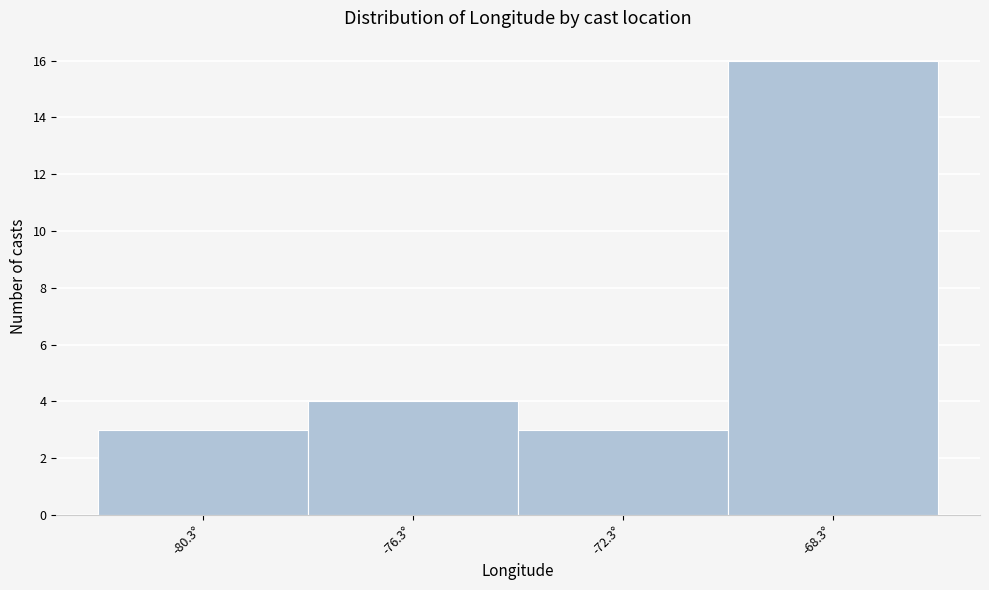

Reading left to right, list all the values displayed in this chart.

3	4	3	16